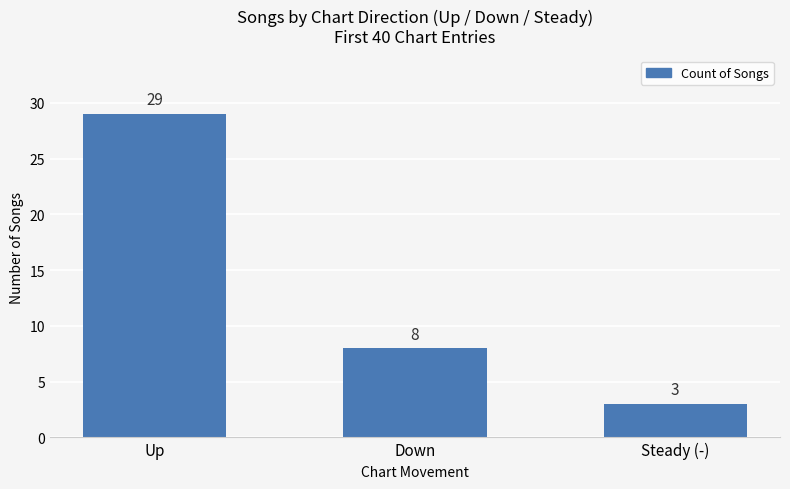

What position from the left is Up?

1